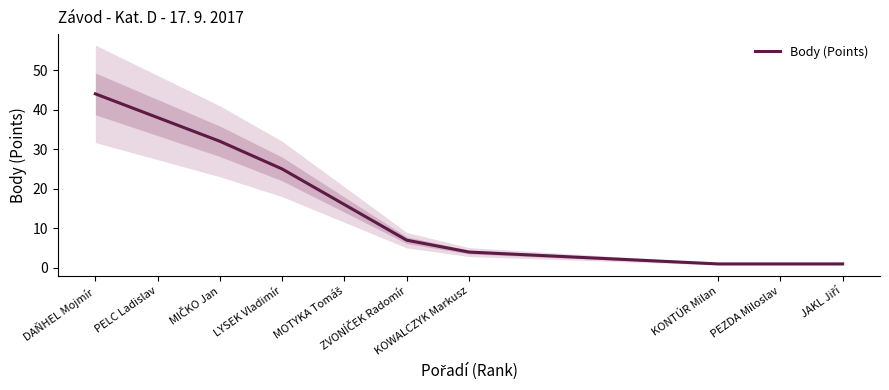

At which category does the chart reach its minimum across all series?

KONTÚR Milan